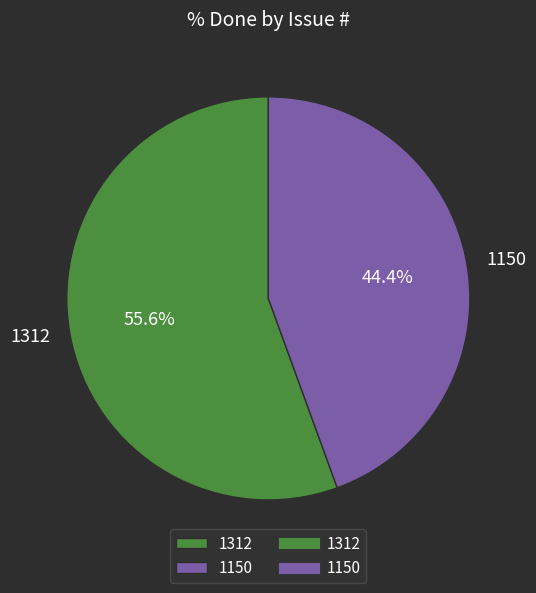

What percentage is the 1150 slice, to the nearest percent?

44%